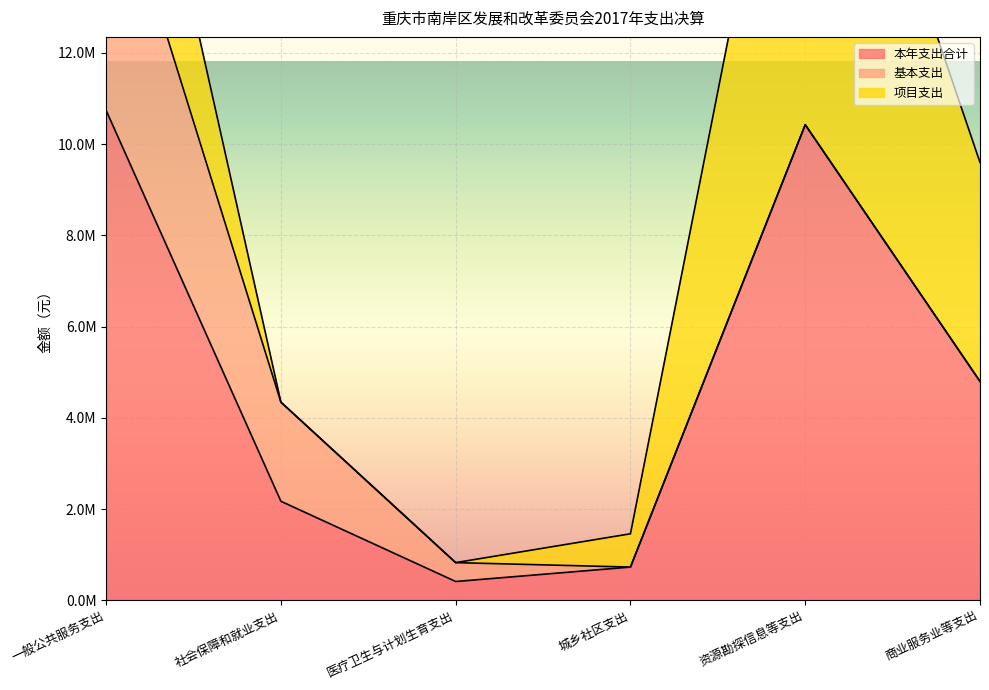

Reading left to right, what are all the values shown in this chart?

本年支出合计: 一般公共服务支出=10740612.8	社会保障和就业支出=2172550.0	医疗卫生与计划生育支出=413800.0	城乡社区支出=730000.0	资源勘探信息等支出=10427000.0	商业服务业等支出=4800000.0
基本支出: 一般公共服务支出=5901346.0	社会保障和就业支出=2172550.0	医疗卫生与计划生育支出=413800.0	城乡社区支出=0.0	资源勘探信息等支出=0.0	商业服务业等支出=0.0
项目支出: 一般公共服务支出=4839266.8	社会保障和就业支出=0.0	医疗卫生与计划生育支出=0.0	城乡社区支出=730000.0	资源勘探信息等支出=10427000.0	商业服务业等支出=4800000.0